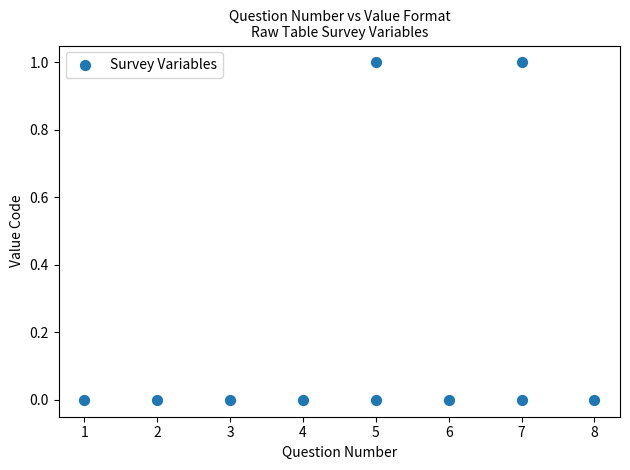

What is the range of X values (max minus min)?

7